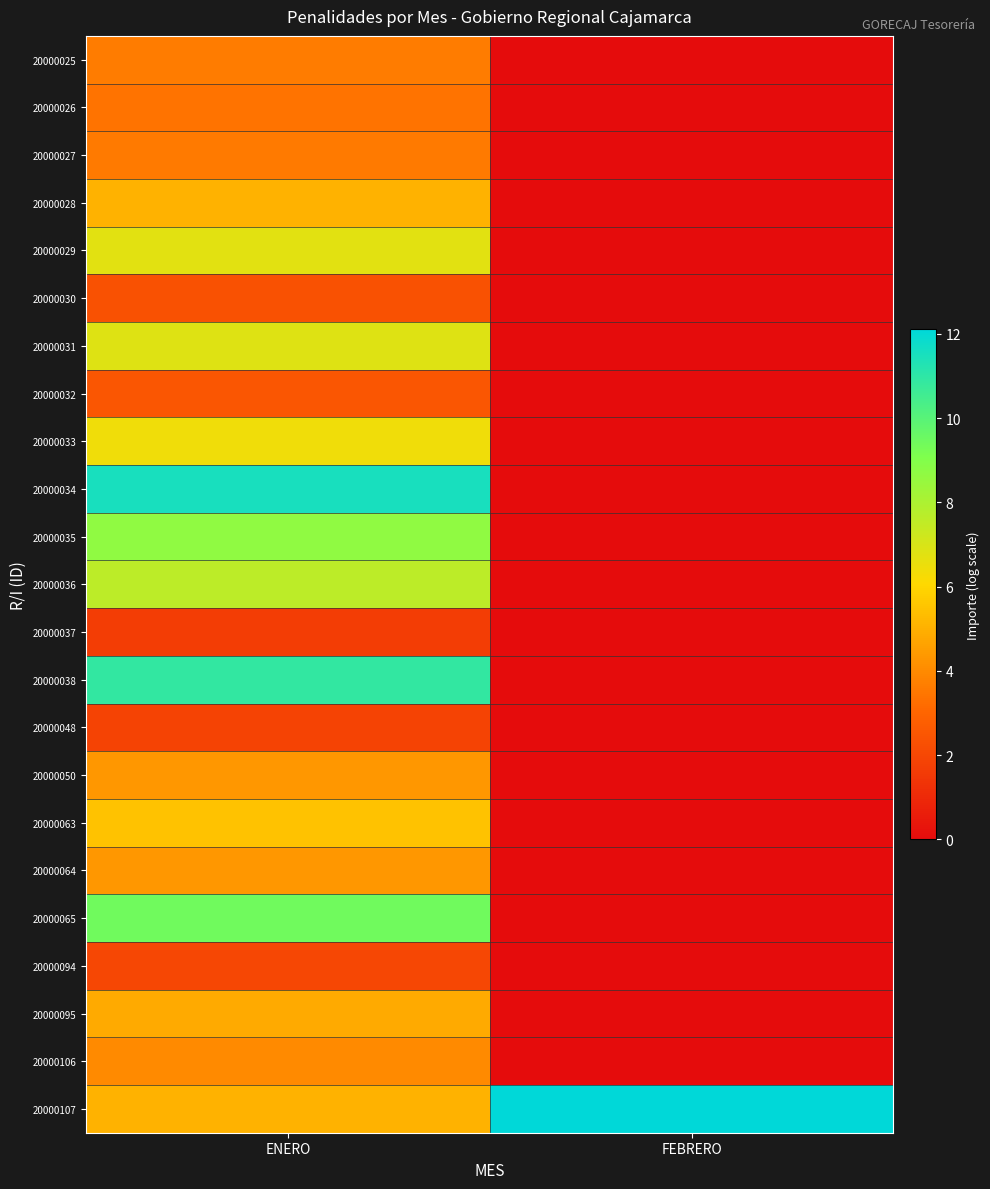

Reading left to right, extract all data points from this chart.

20000025: ENERO=3.6	FEBRERO=0.0
20000026: ENERO=3.4	FEBRERO=0.0
20000027: ENERO=3.6	FEBRERO=0.0
20000028: ENERO=5.0	FEBRERO=0.0
20000029: ENERO=6.7	FEBRERO=0.0
20000030: ENERO=2.3	FEBRERO=0.0
20000031: ENERO=6.8	FEBRERO=0.0
20000032: ENERO=2.5	FEBRERO=0.0
20000033: ENERO=6.4	FEBRERO=0.0
20000034: ENERO=11.5	FEBRERO=0.0
20000035: ENERO=8.7	FEBRERO=0.0
20000036: ENERO=7.6	FEBRERO=0.0
20000037: ENERO=1.7	FEBRERO=0.0
20000038: ENERO=10.9	FEBRERO=0.0
20000048: ENERO=1.9	FEBRERO=0.0
20000050: ENERO=4.3	FEBRERO=0.0
20000063: ENERO=5.5	FEBRERO=0.0
20000064: ENERO=4.3	FEBRERO=0.0
20000065: ENERO=9.4	FEBRERO=0.0
20000094: ENERO=2.0	FEBRERO=0.0
20000095: ENERO=4.8	FEBRERO=0.0
20000106: ENERO=4.0	FEBRERO=0.0
20000107: ENERO=5.0	FEBRERO=12.1